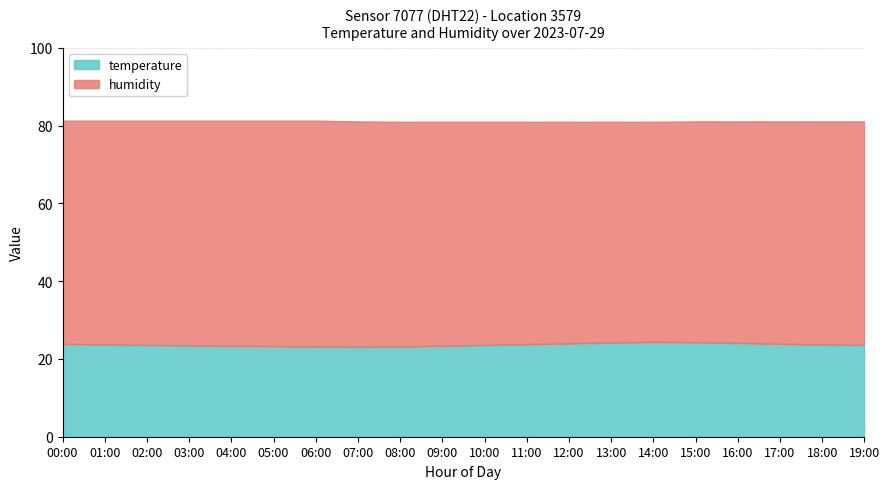

Is it true that temperature equals 23.7 at 01:00?

True